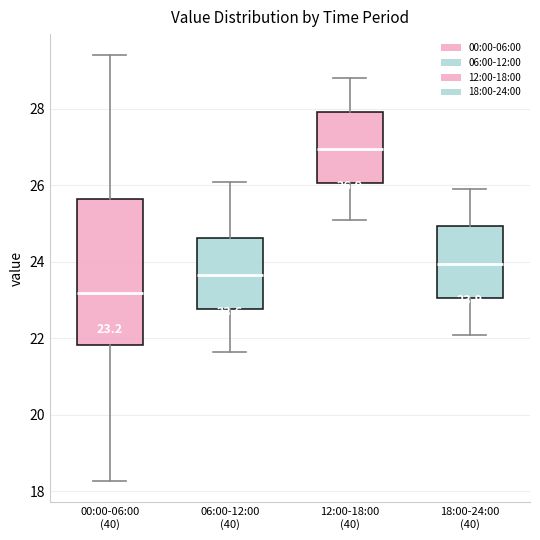

Which box is the tallest, from its lower edge to its upper edge?

00:00-06:00 (40)